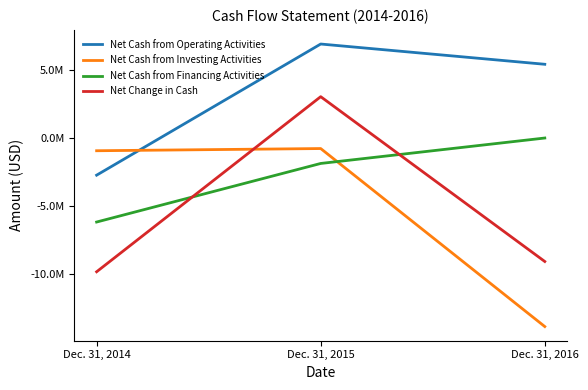

Does the chart display data point markers on the line(s)?

No